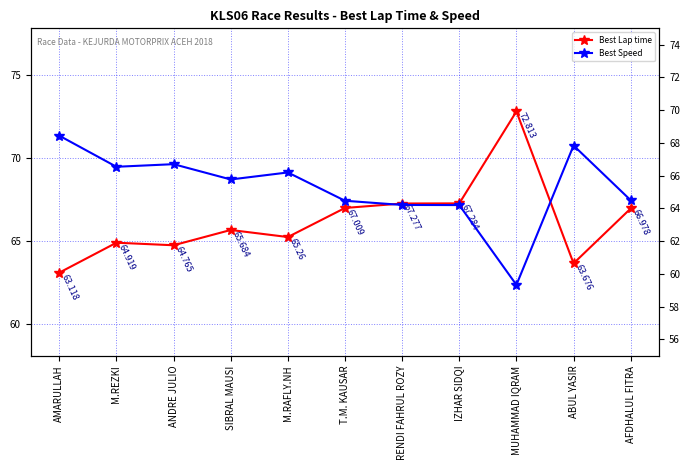

Which category has the highest value across all series?

MUHAMMAD IQRAM